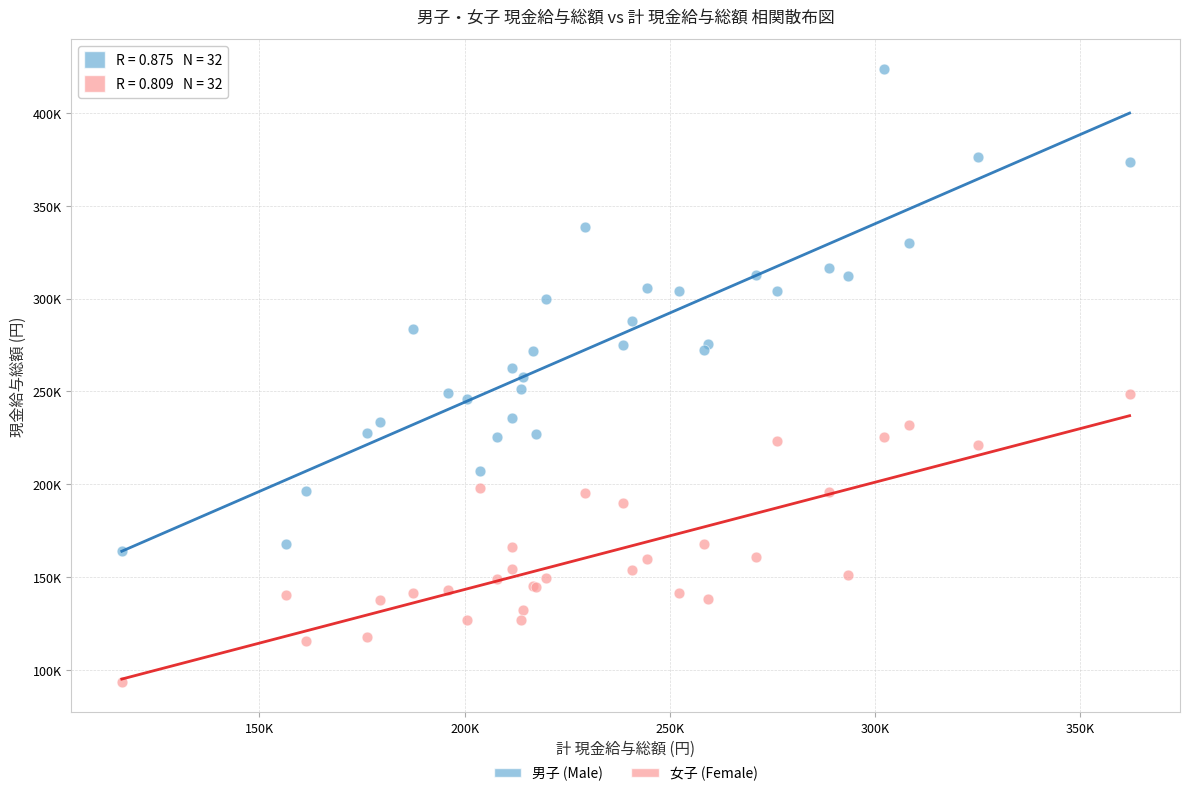

Which series contains the highest Y value?

男子 (Male)